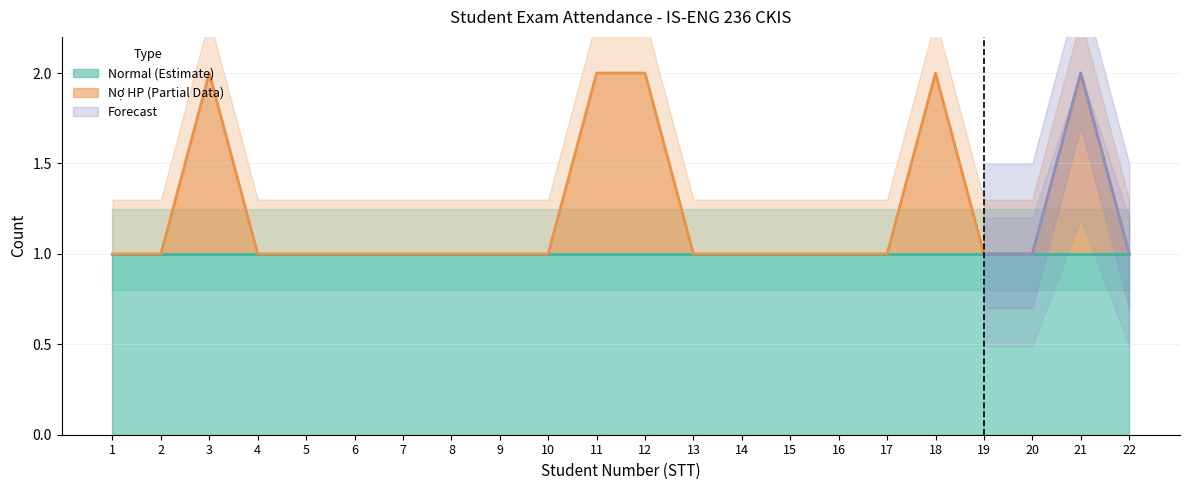

Reading right to left, transcribe all the data shown in this chart.

1	2	1	1	2	1	1	1	1	1	2	2	1	1	1	1	1	1	1	2	1	1